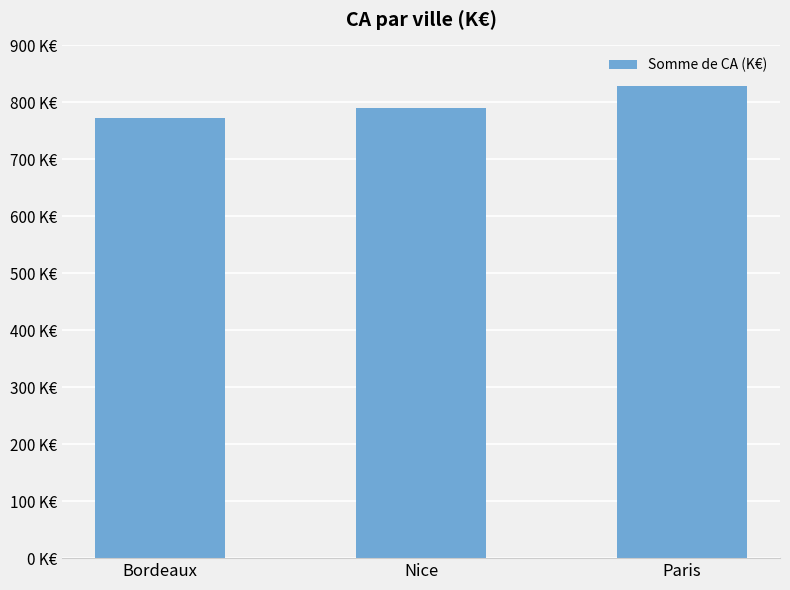

Does the chart contain any negative values?

No